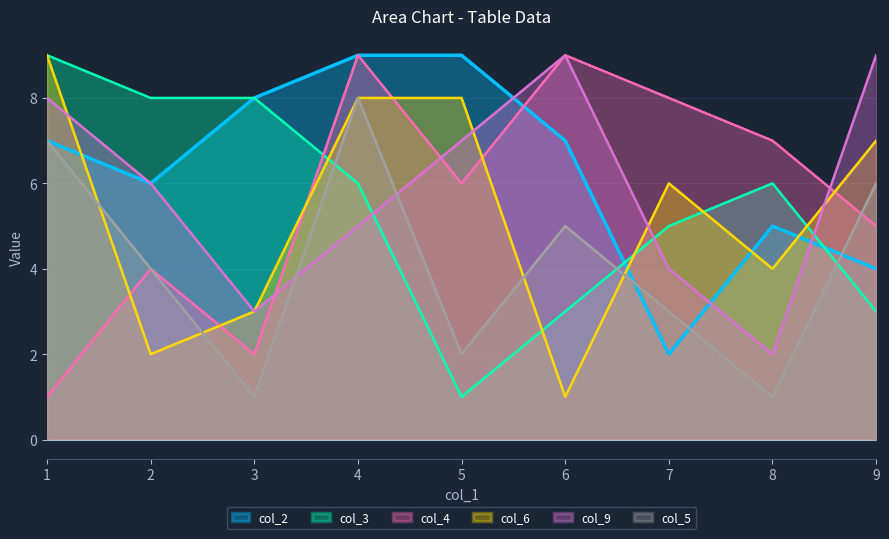

How many values in the col_4 series exceed 6?

4